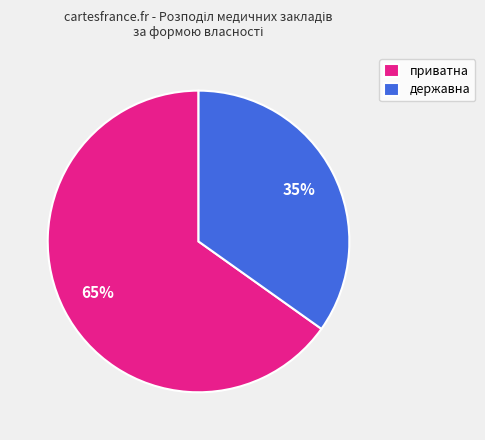

Combined, do державна and приватна account for over 50%?

Yes